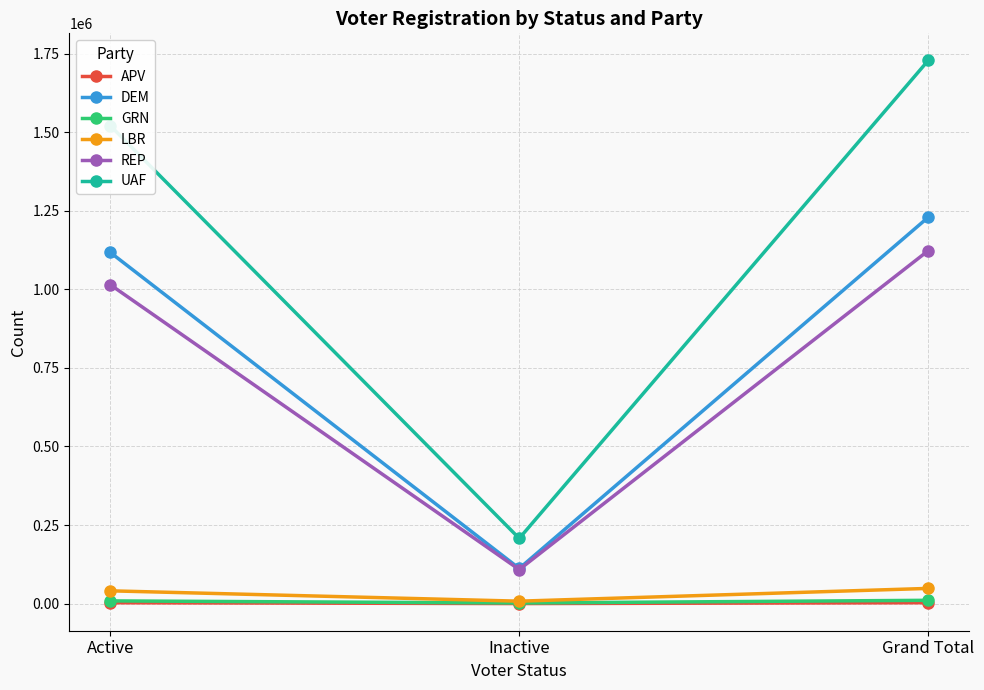

Is it true that REP equals 402420 at Active?

False